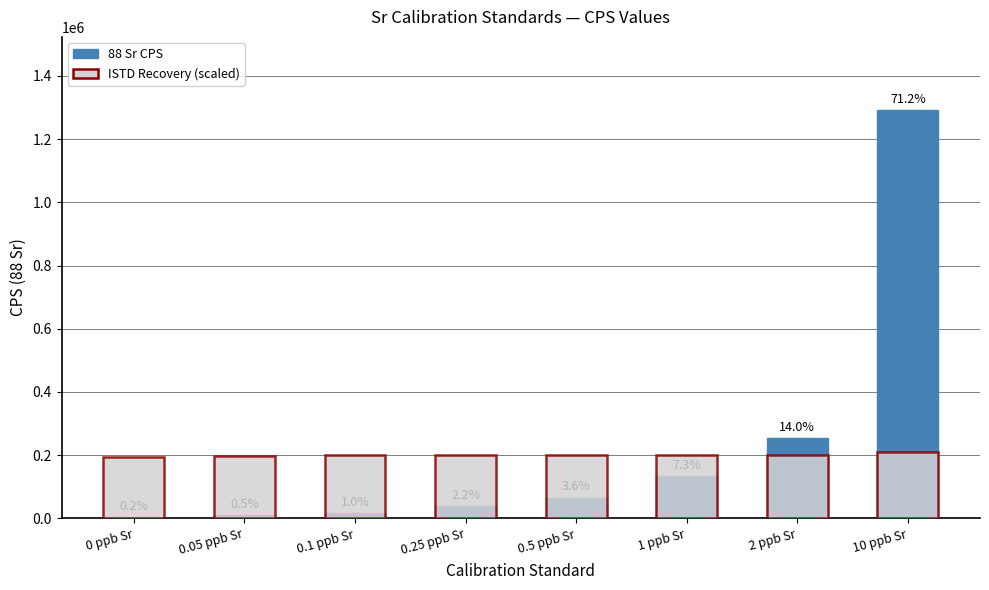

At which label does 88 Sr CPS reach its minimum?

0 ppb Sr